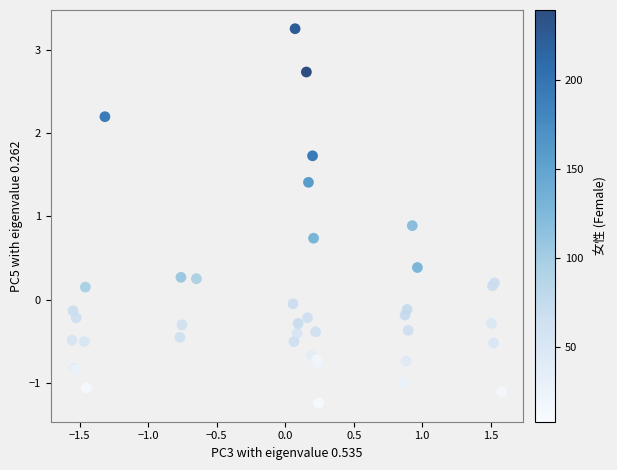

What Y value in the scatter plot is closest to 1?

0.9